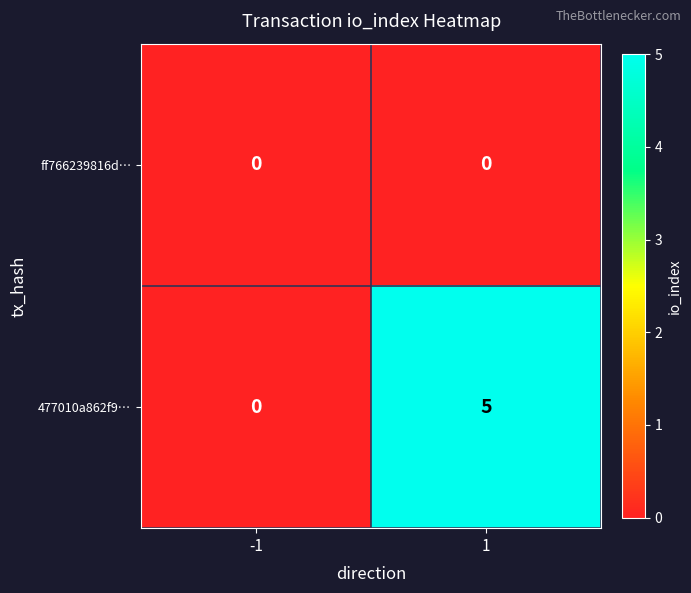

Reading right to left, list all the values displayed in this chart.

ff766239816d…: 1=0	-1=0
477010a862f9…: 1=5	-1=0